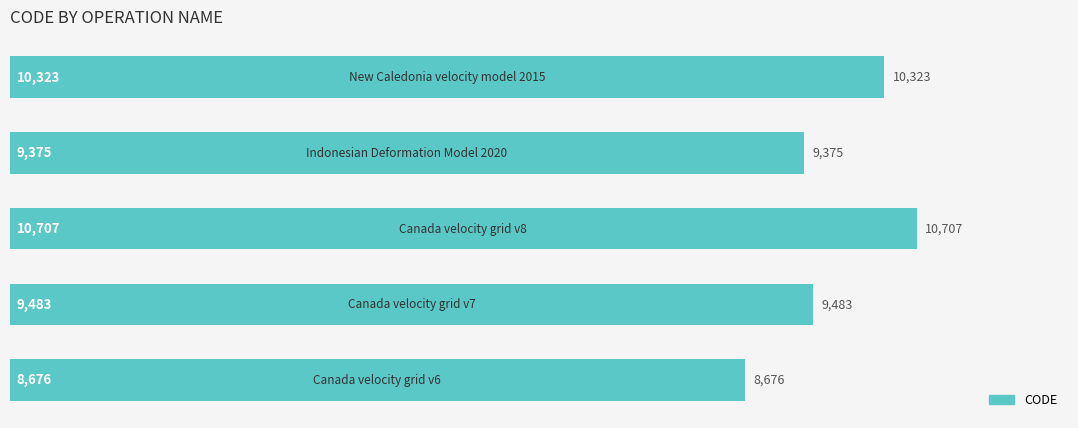

How many series are shown in this chart?

1